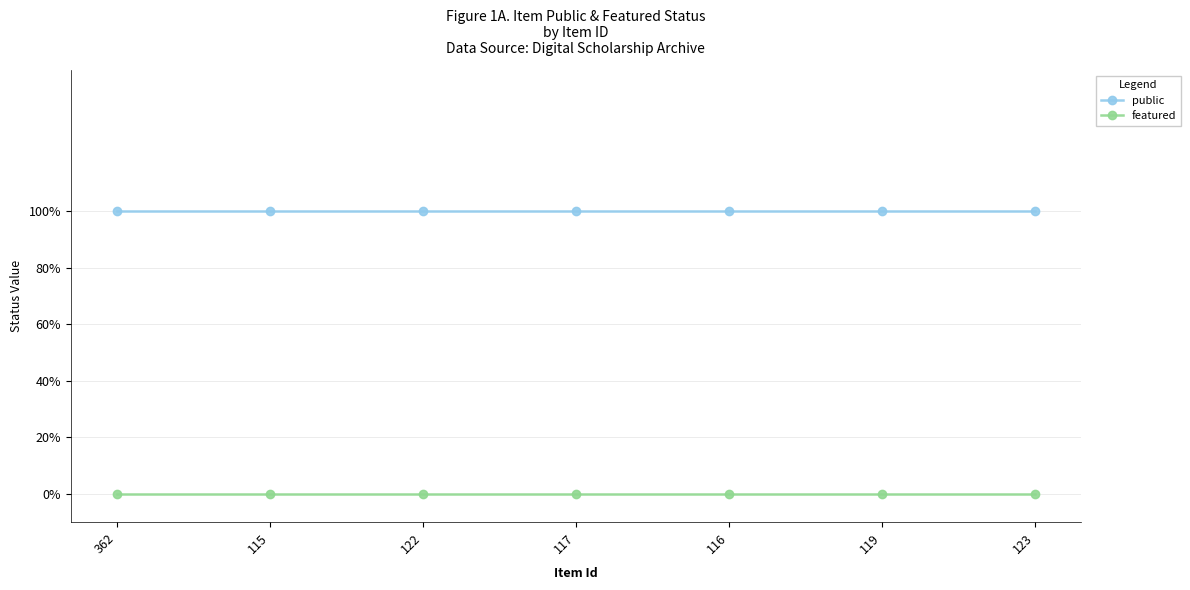

Reading right to left, extract all data points from this chart.

public: 1	1	1	1	1	1	1
featured: 0	0	0	0	0	0	0